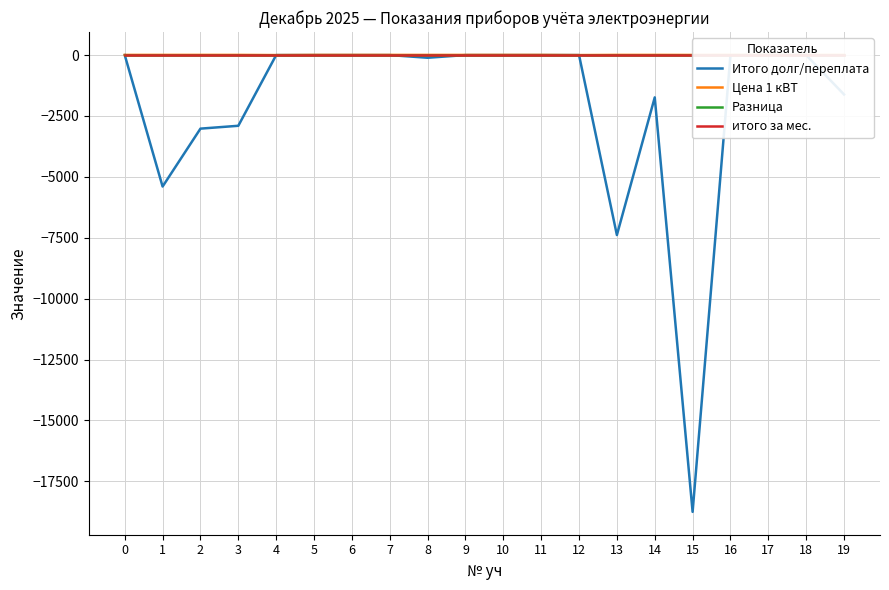

Which series has the largest range (max minus min)?

Итого долг/переплата